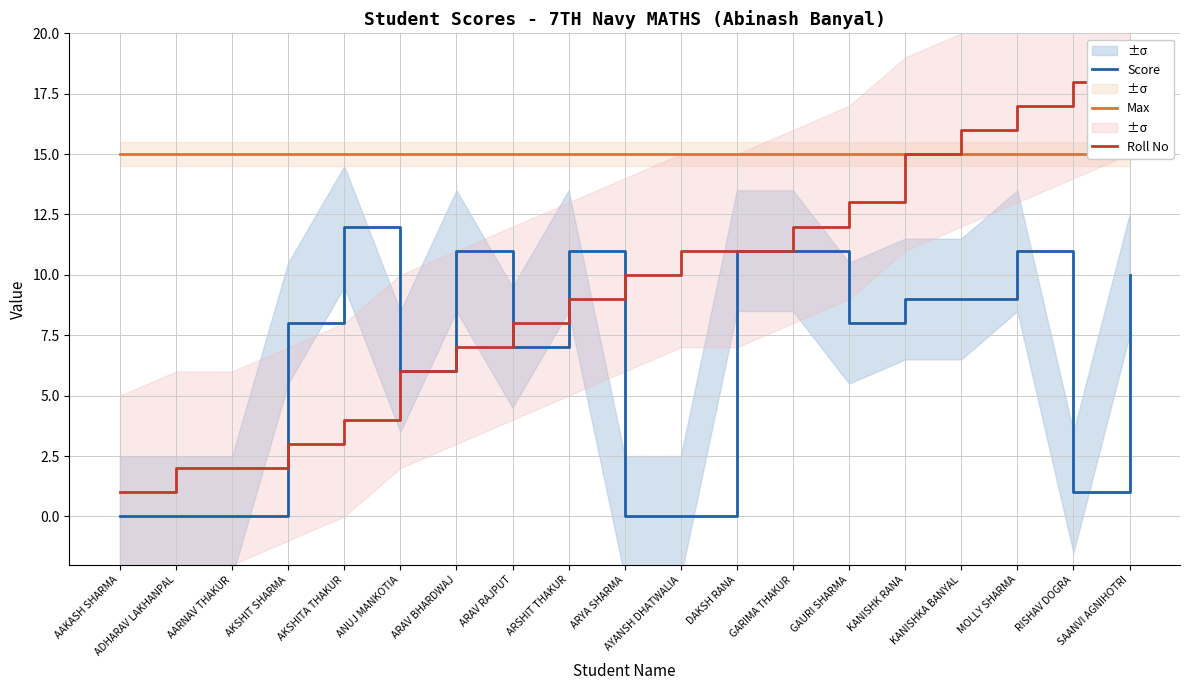

Reading left to right, what are all the values shown in this chart?

Score: 0	0	0	8	12	6	11	7	11	0	0	11	11	8	9	9	11	1	10
Max: 15	15	15	15	15	15	15	15	15	15	15	15	15	15	15	15	15	15	15
Roll No: 1	2	2	3	4	6	7	8	9	10	11	11	12	13	15	16	17	18	19